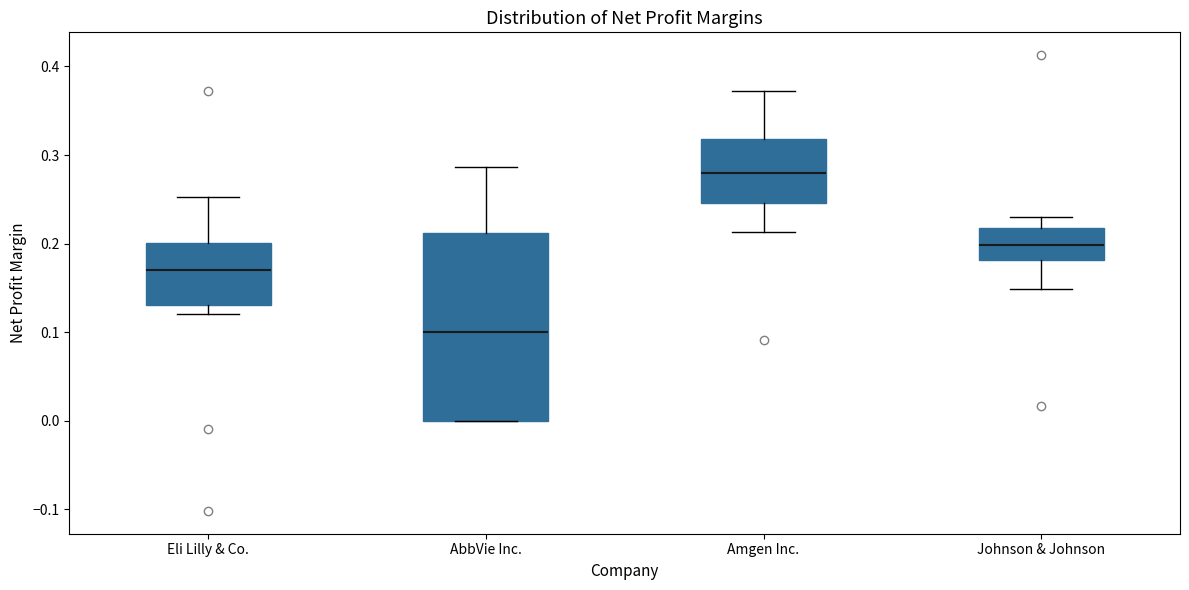

Which box's median line is the highest?

Amgen Inc.